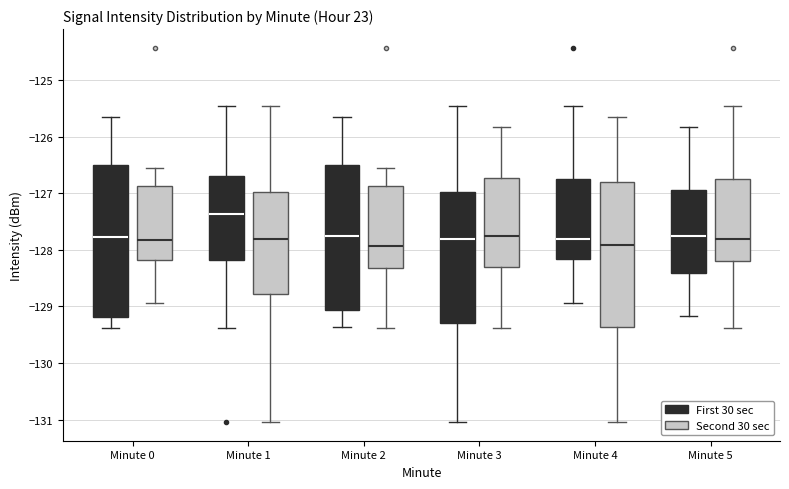

Reading left to right, read every box against the y-axis: the position of its median line, the range the box covers, and the ends of its whiskers. The values are not printed on the chart, so give them approximately, as read against the axis.

Minute 0 (First 30 sec): median -127.8, box -129.2 to -126.5, whiskers -129.4 to -125.6
Minute 0 (Second 30 sec): median -127.8, box -128.2 to -126.9, whiskers -128.9 to -126.6
Minute 1 (First 30 sec): median -127.4, box -128.2 to -126.7, whiskers -129.4 to -125.5
Minute 1 (Second 30 sec): median -127.8, box -128.8 to -127.0, whiskers -131.0 to -125.5
Minute 2 (First 30 sec): median -127.8, box -129.1 to -126.5, whiskers -129.4 to -125.6
Minute 2 (Second 30 sec): median -127.9, box -128.3 to -126.9, whiskers -129.4 to -126.6
Minute 3 (First 30 sec): median -127.8, box -129.3 to -127.0, whiskers -131.0 to -125.5
Minute 3 (Second 30 sec): median -127.8, box -128.3 to -126.7, whiskers -129.4 to -125.8
Minute 4 (First 30 sec): median -127.8, box -128.2 to -126.8, whiskers -128.9 to -125.5
Minute 4 (Second 30 sec): median -127.9, box -129.4 to -126.8, whiskers -131.0 to -125.6
Minute 5 (First 30 sec): median -127.8, box -128.4 to -126.9, whiskers -129.2 to -125.8
Minute 5 (Second 30 sec): median -127.8, box -128.2 to -126.8, whiskers -129.4 to -125.5